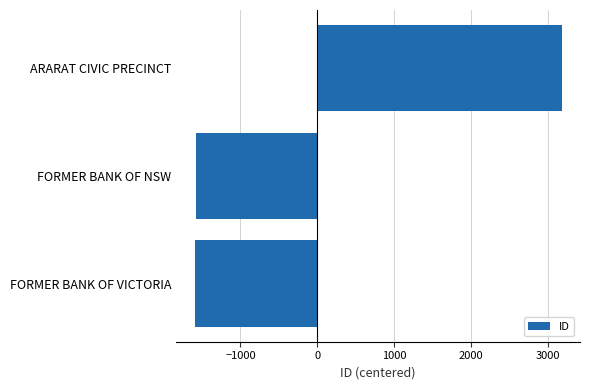

What is the maximum value shown in the chart?

3174.7